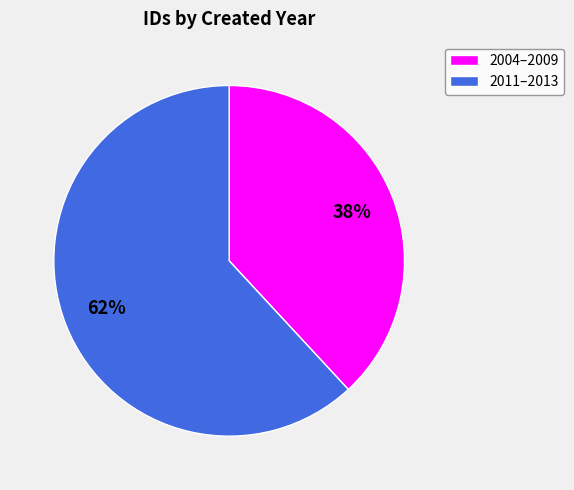

Is there any slice that represents more than half of the pie?

Yes